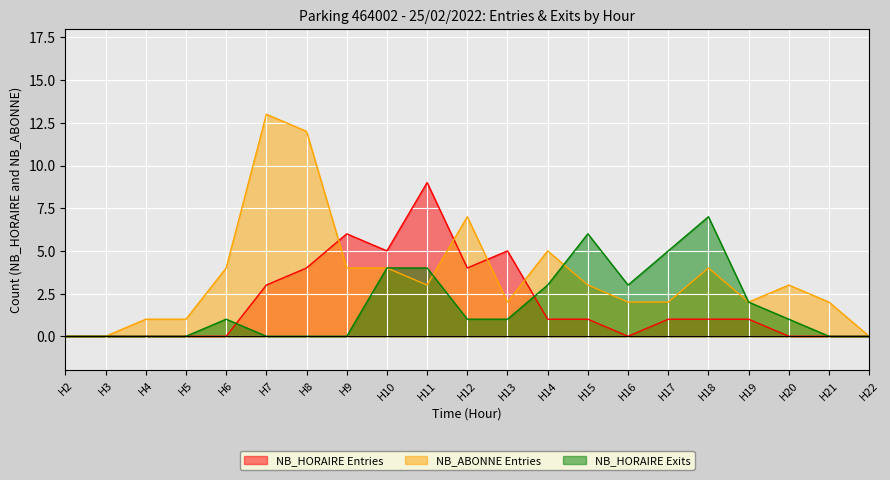

How many times do NB_ABONNE_ENTREES and NB_HORAIRE_ENTREES cross each other?

4